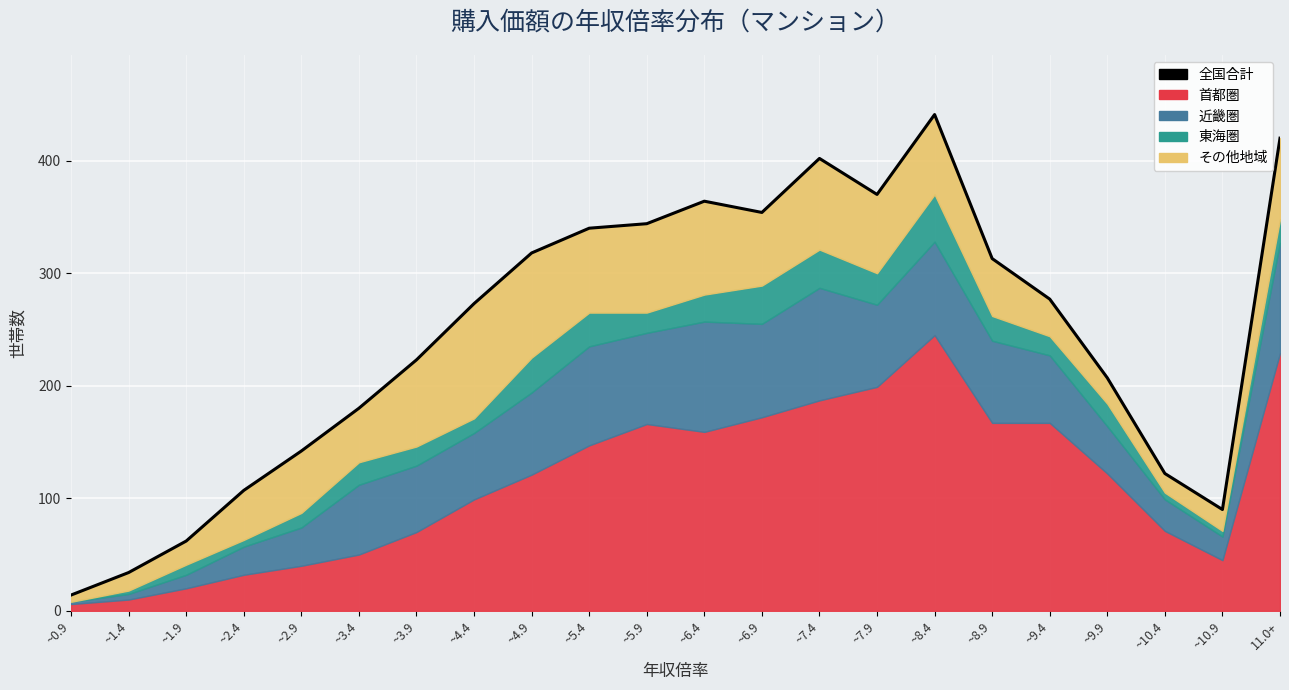

At which label does the data first exceed 277?

~4.9